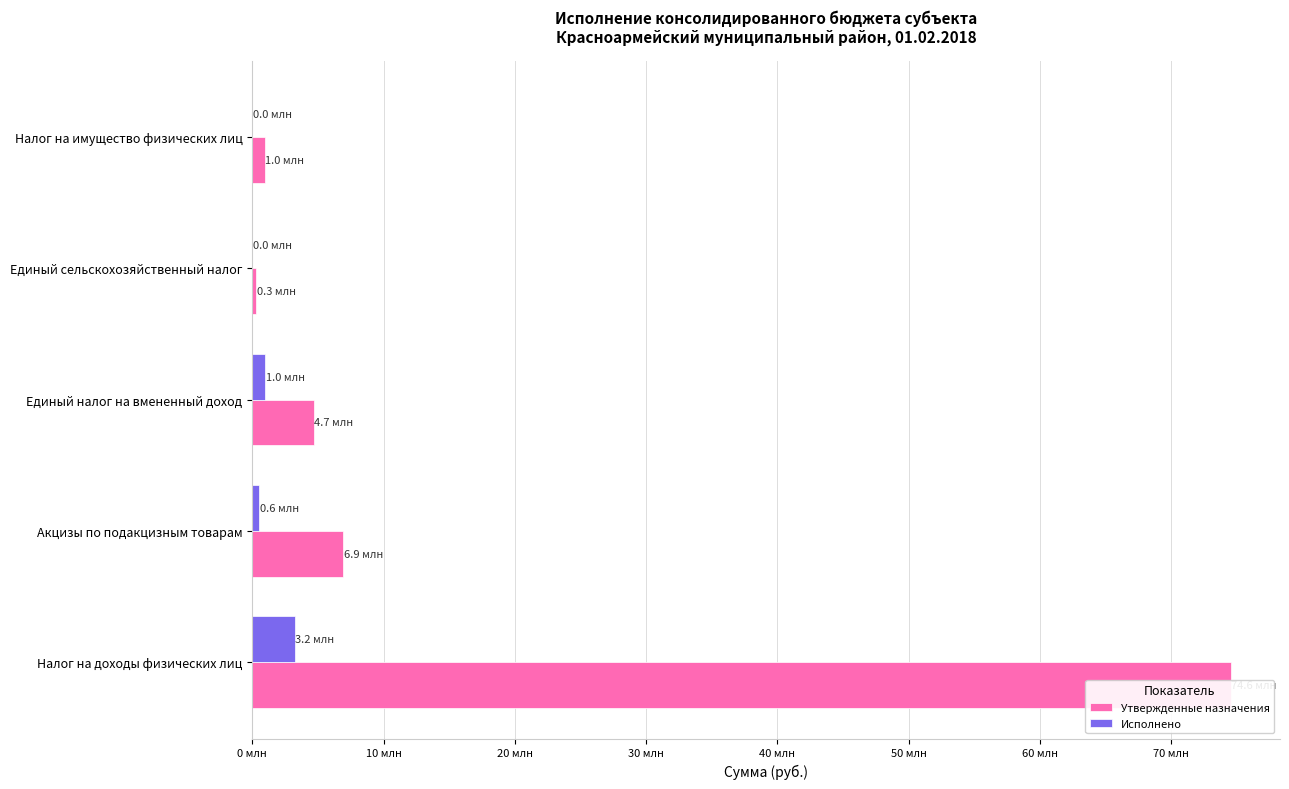

What are all the series names shown in the legend?

Утвержденные назначения, Исполнено